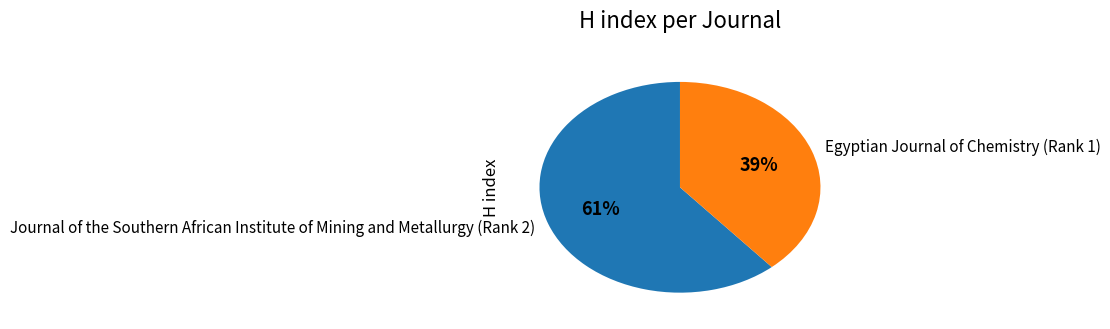

To the nearest percent, what is the combined percentage of Egyptian Journal of Chemistry (Rank 1) and Journal of the Southern African Institute of Mining and Metallurgy (Rank 2)?

100%